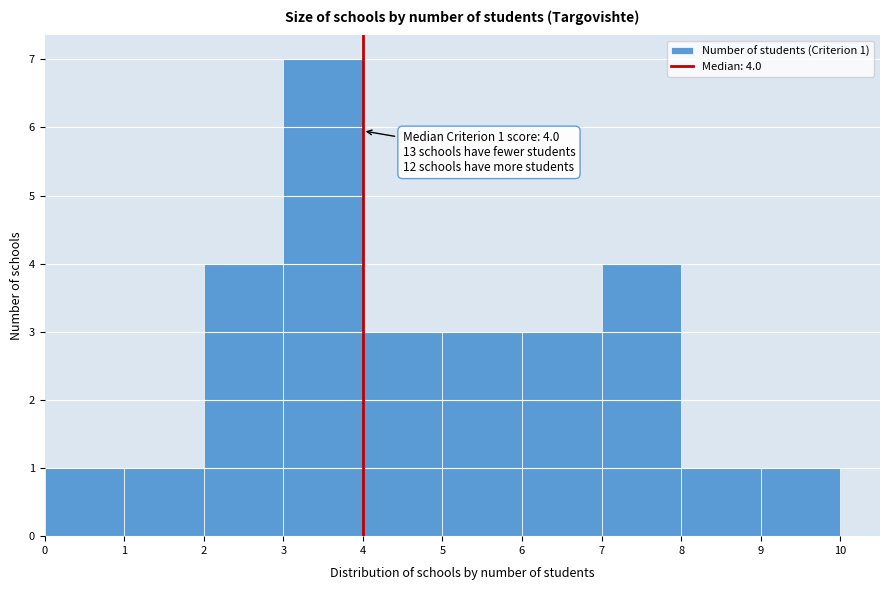

Which range on the x-axis has the tallest bar?

3 to 4